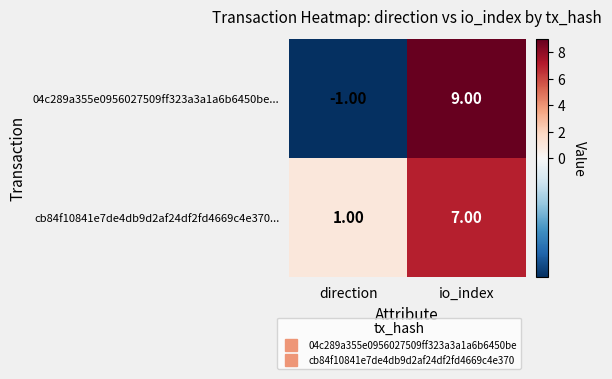

Rank the series at direction from lowest to highest value.

04c289a355e0956027509ff323a3a1a6b6450be..., cb84f10841e7de4db9d2af24df2fd4669c4e370...